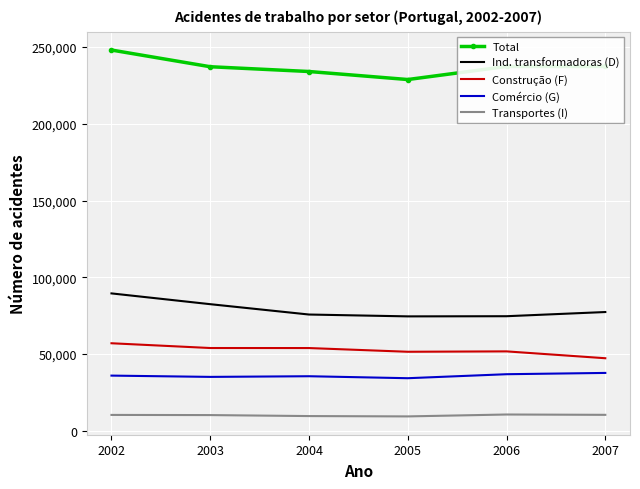

What is the difference between the highest and lowest values at 2003?

226929